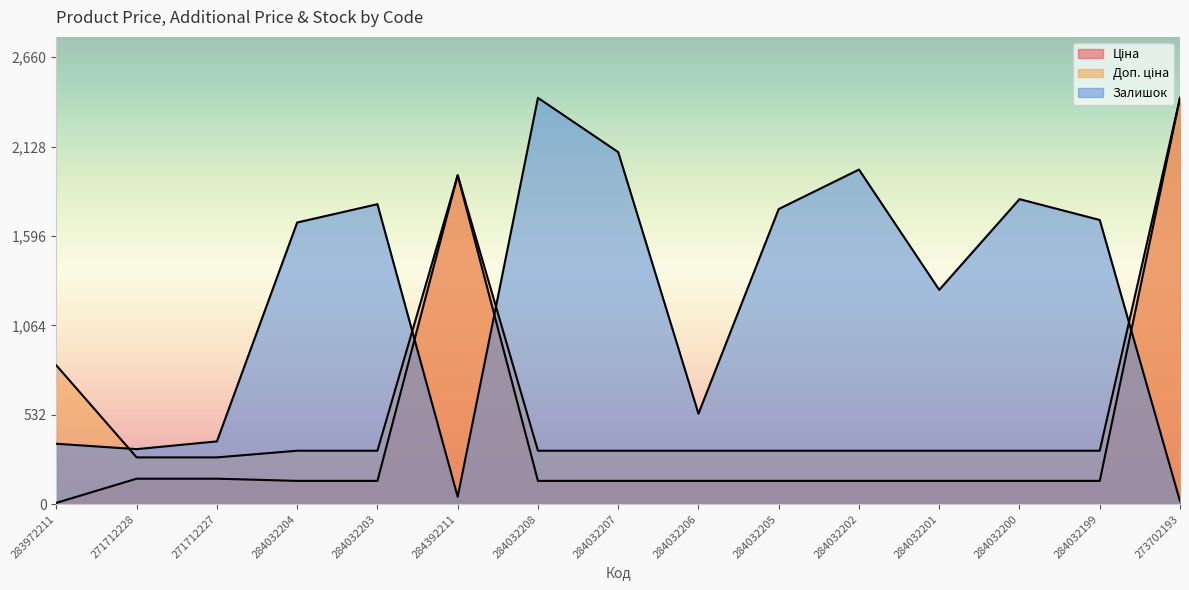

Rank the series by their average value, from highest to lowest.

Залишок, Доп. ціна, Ціна